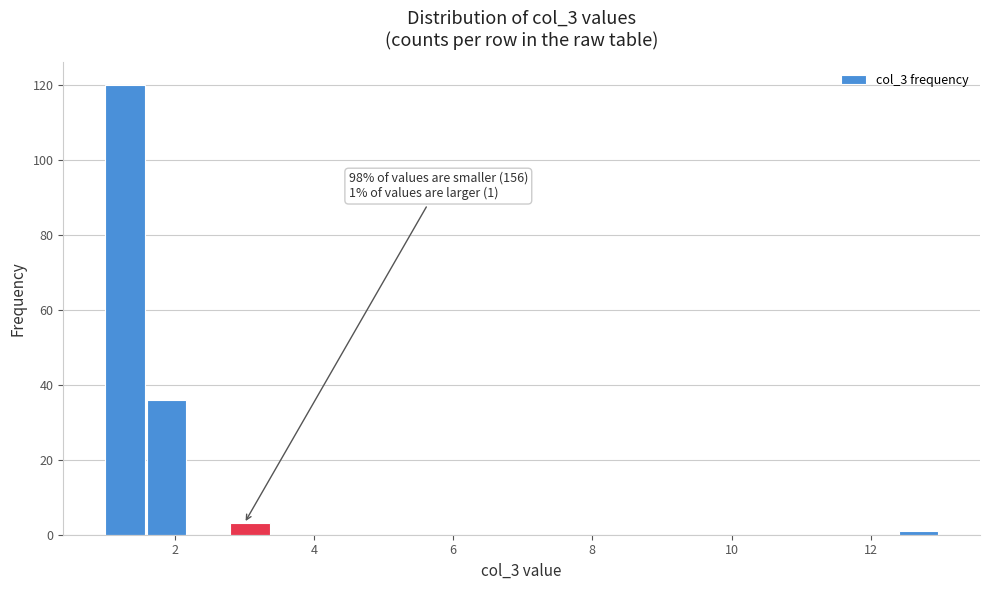

Around what value on the x-axis is the tallest bar? Give the approximate position of its centre, as read against the axis.

1.2